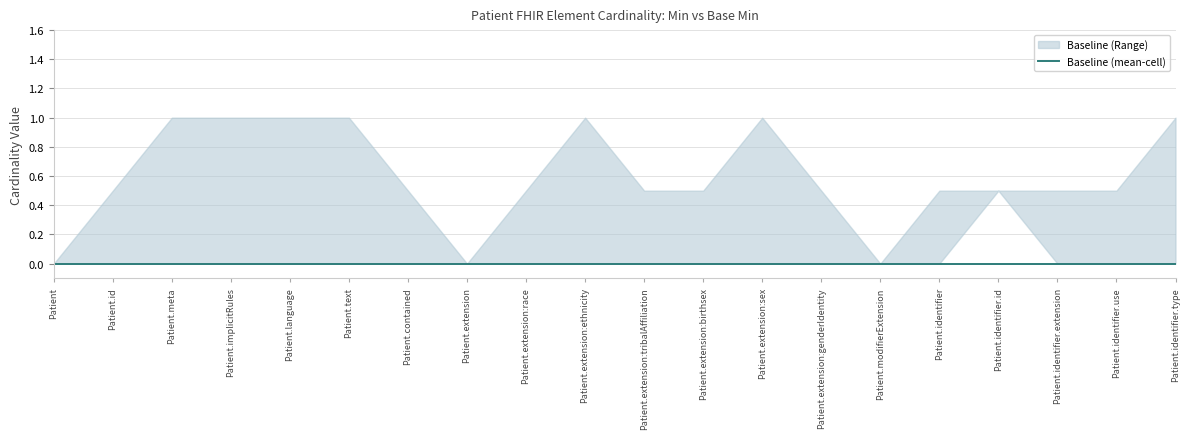

Between Patient.extension:tribalAffiliation and Patient.modifierExtension, which is larger?

Patient.extension:tribalAffiliation